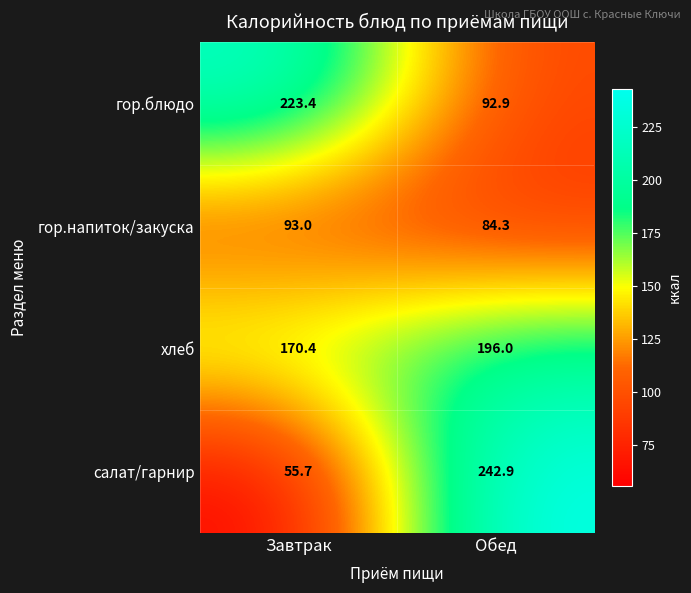

The value of хлеб at Завтрак is 247.0. True or false?

False